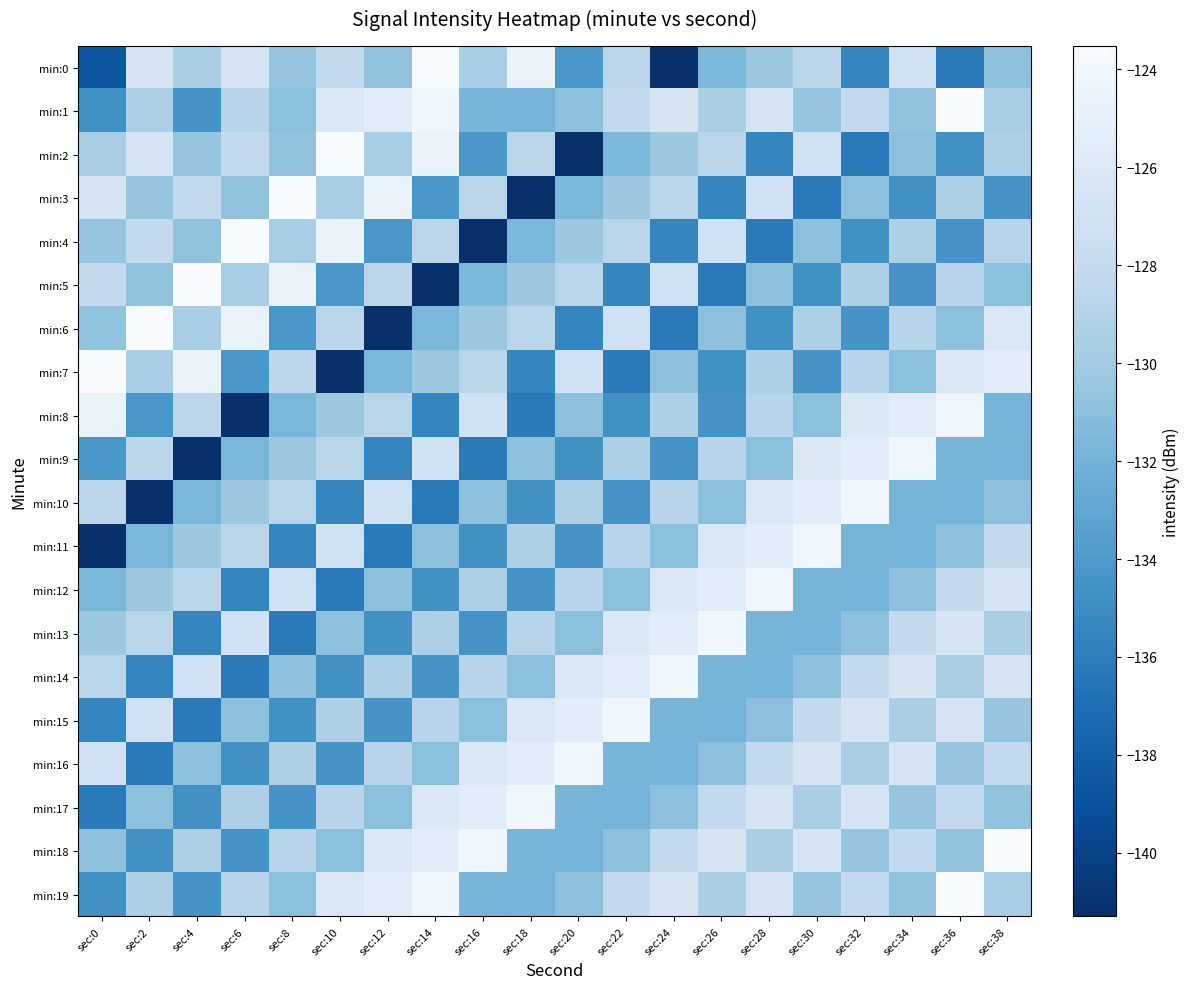

What is the total value across all series at sec:28?

-2591.7